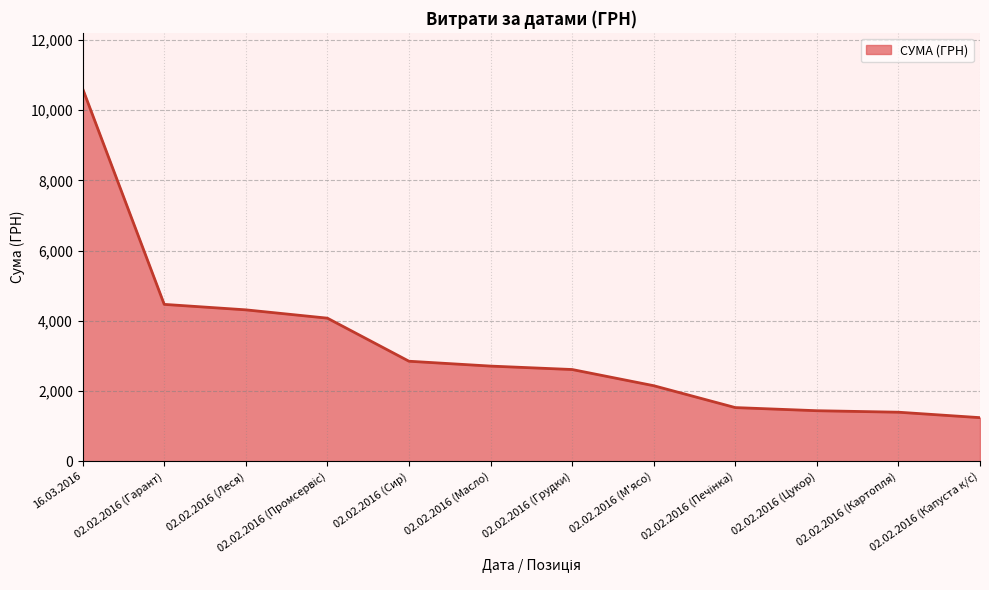

What is the difference between the maximum and minimum values?

9371.8